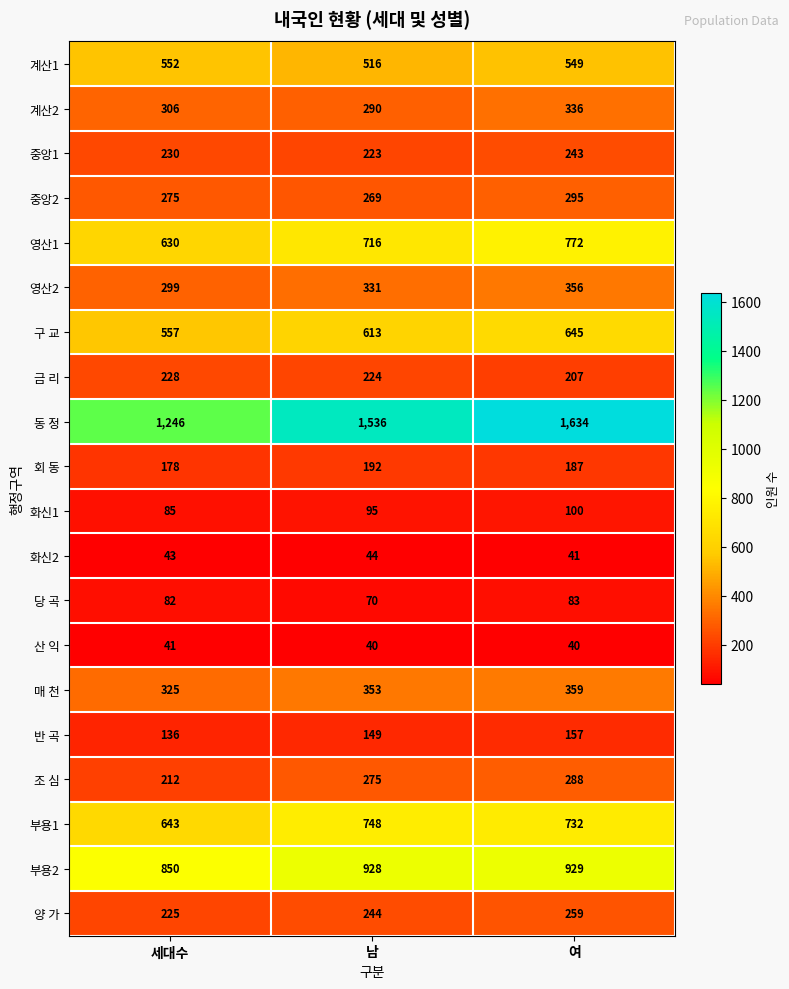

Between 남 and 여, which series saw the biggest shift?

동 정